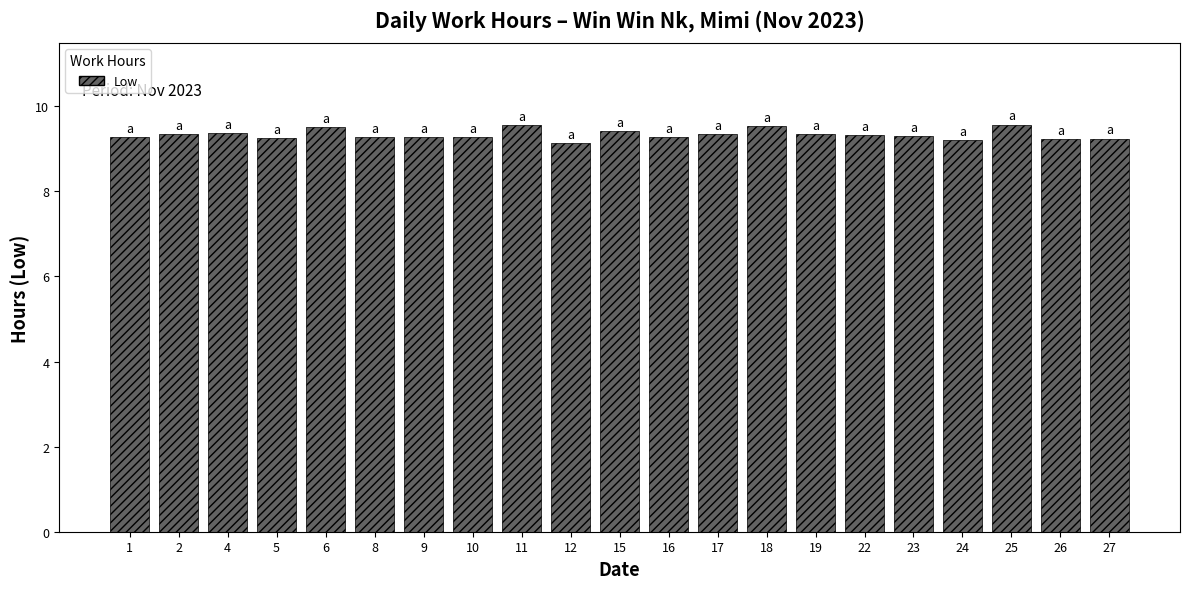

What is the average value?

9.3